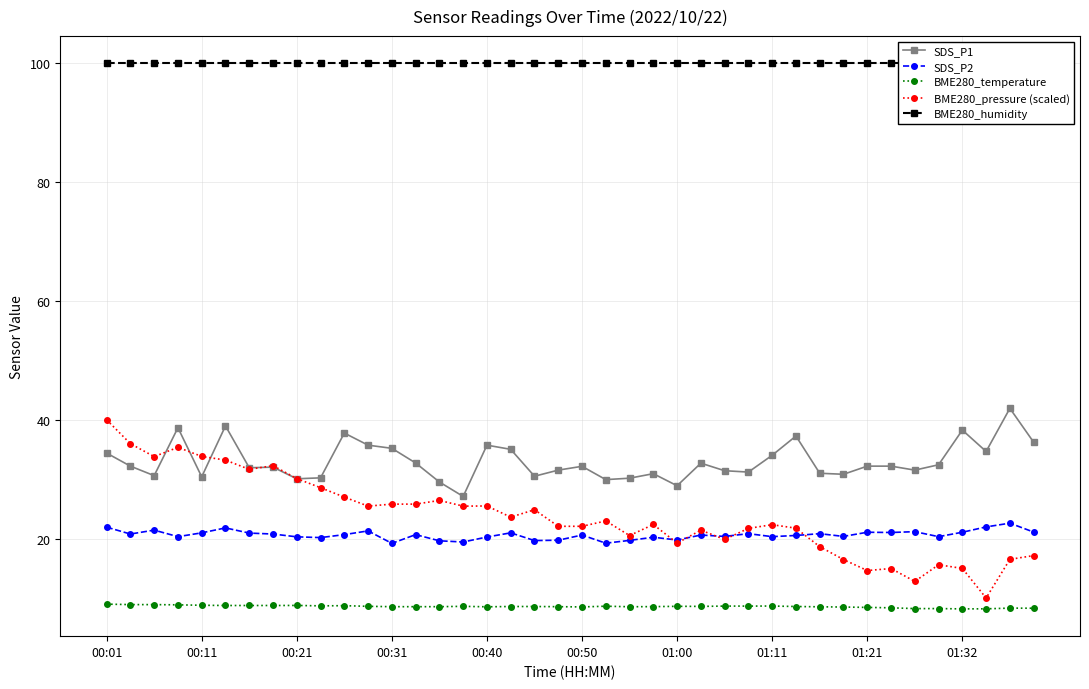

The BME280_pressure (scaled) series shows 9.4 at 00:40. True or false?

False